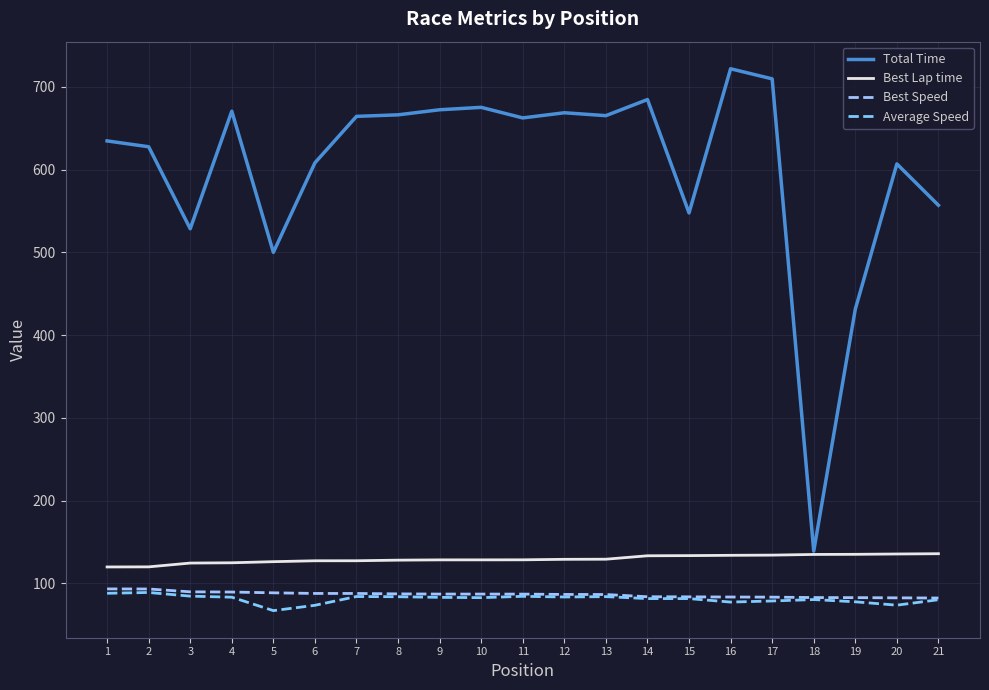

How many lines are shown in the chart?

4